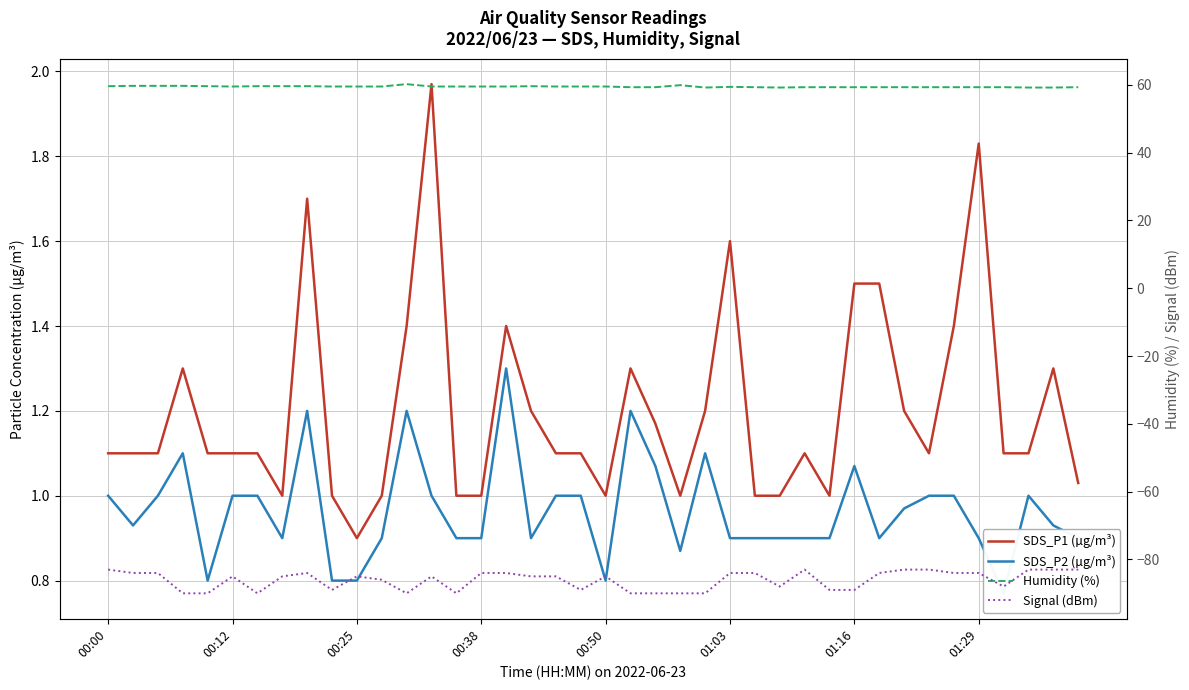

What is the difference between the Humidity (%) values at 26 and 15?

0.2